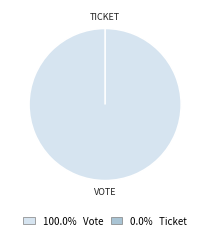

What is the majority slice?

Vote